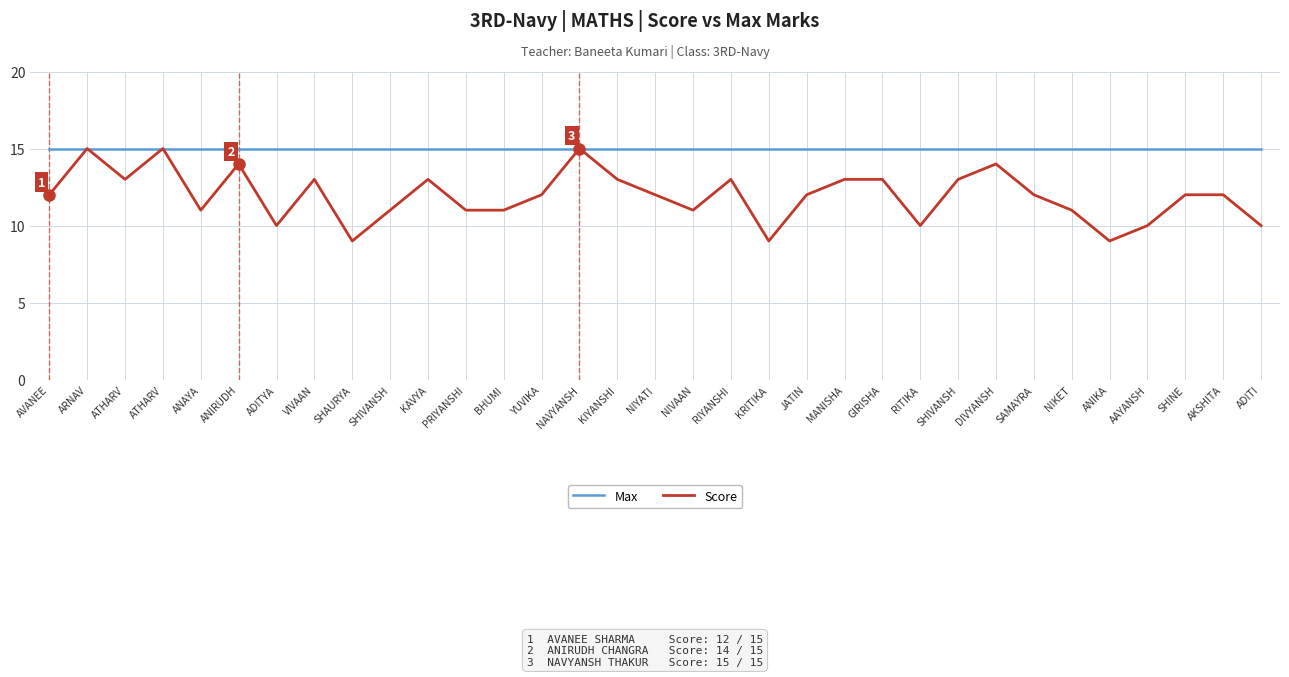

At how many categories does at least one series exceed 10?

33